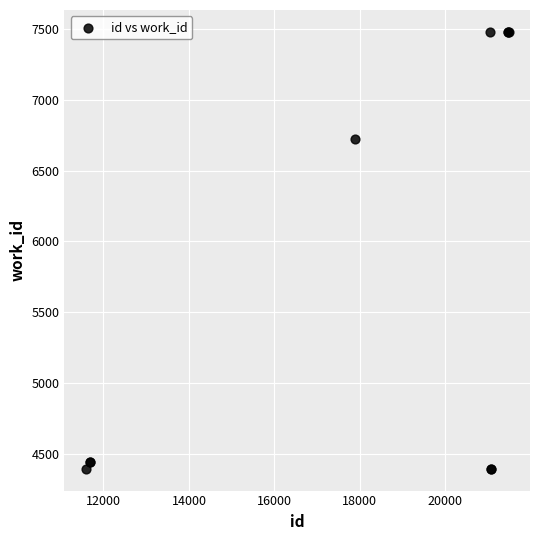

What Y value in the scatter plot is closest to 5937?

6724